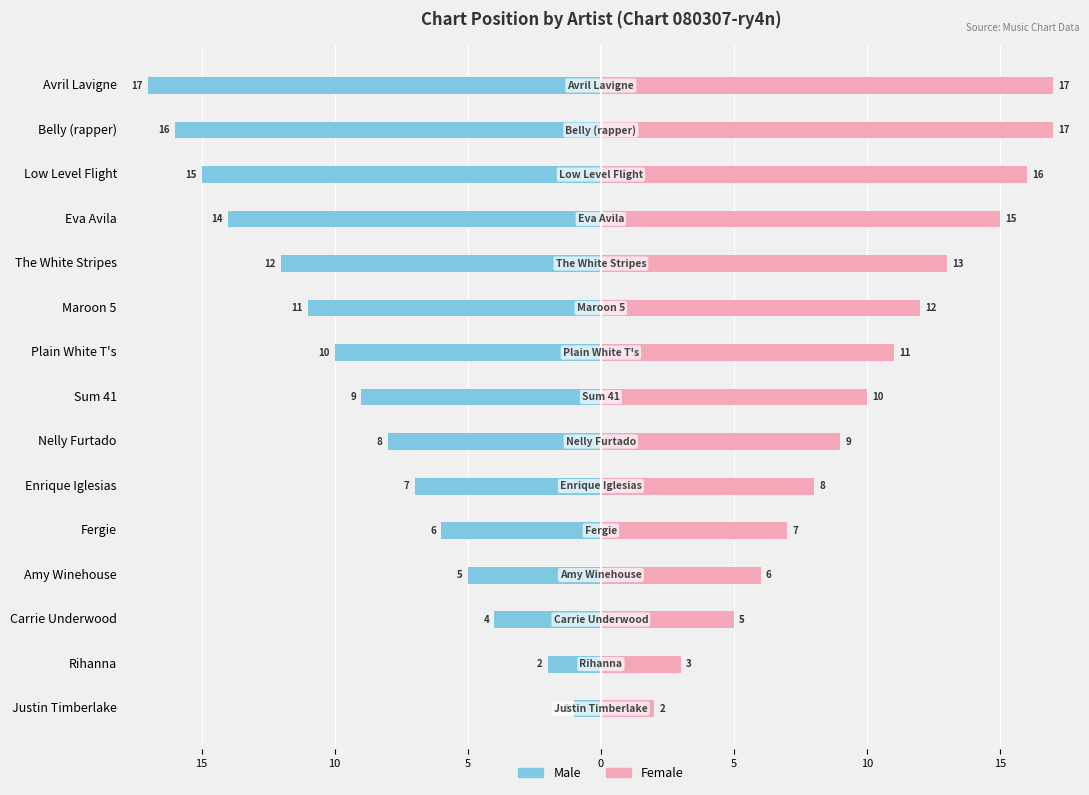

Read the Female value at Eva Avila.

15